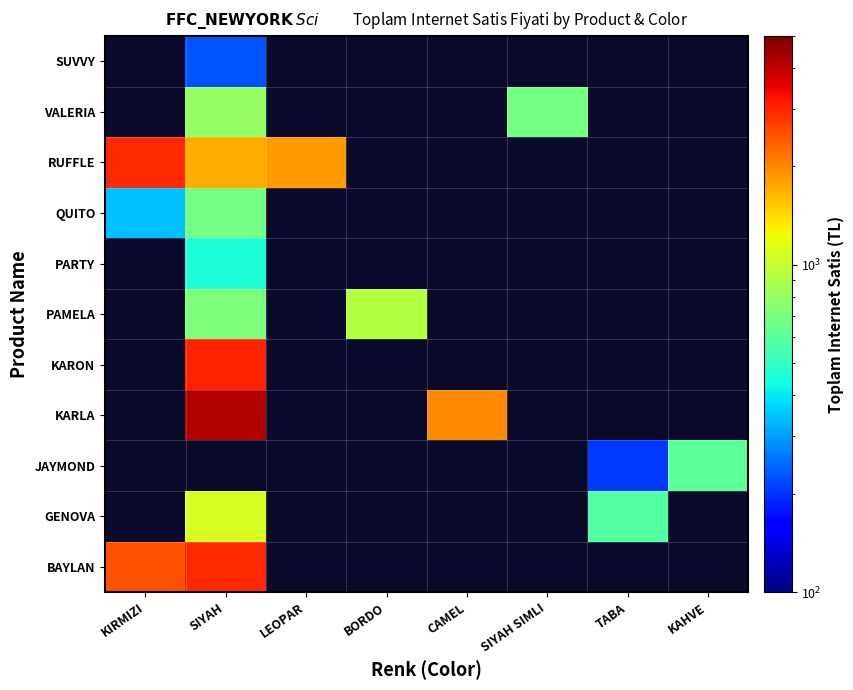

Which category has the highest value across all series?

SIYAH